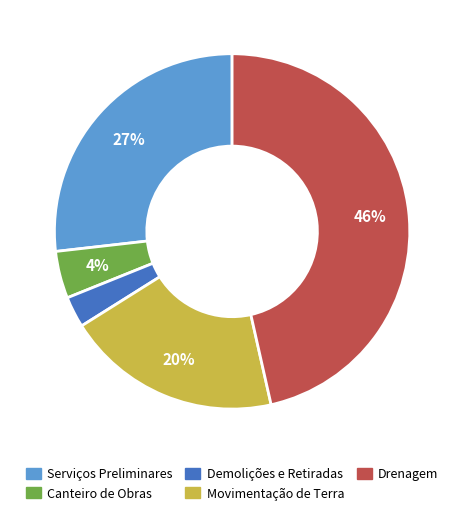

To the nearest percent, what is the average slice percentage?

20%